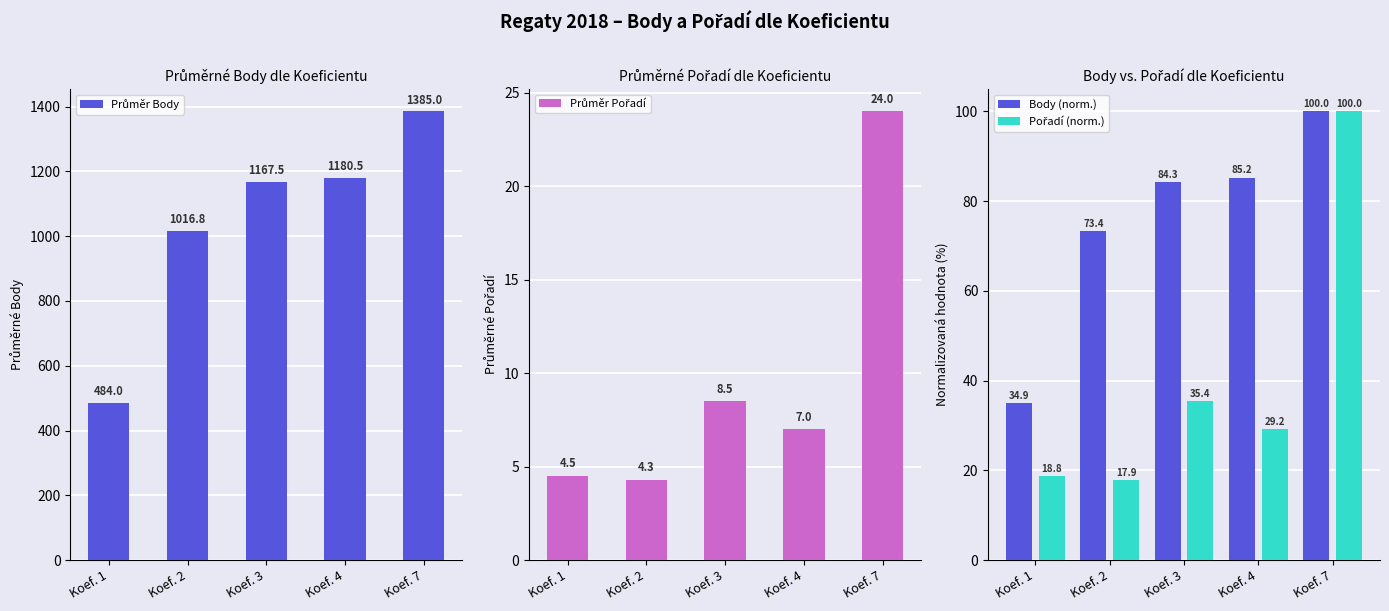

Reading left to right, transcribe all the data shown in this chart.

Průměr Body: 484.0	1016.8	1167.5	1180.5	1385.0
Průměr Pořadí: 4.5	4.3	8.5	7.0	24.0
Body (norm.): 34.9	73.4	84.3	85.2	100.0
Pořadí (norm.): 18.8	17.9	35.4	29.2	100.0